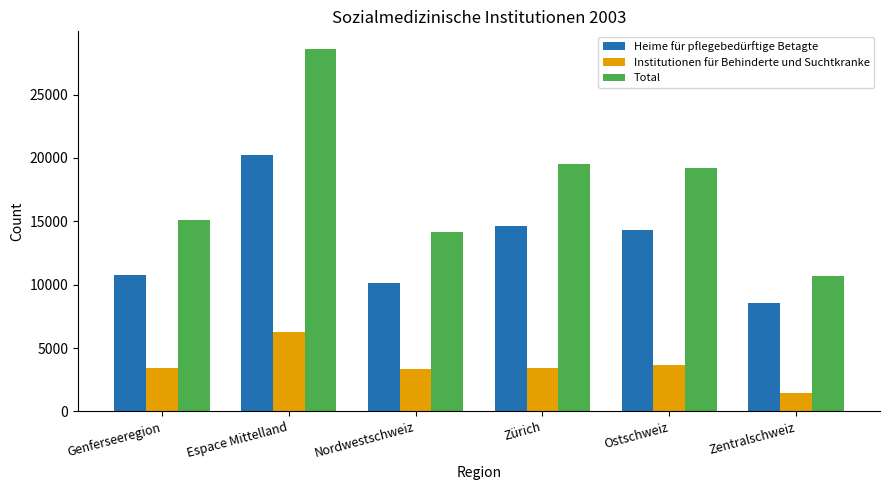

The value of Total at Ostschweiz is 19173. True or false?

True